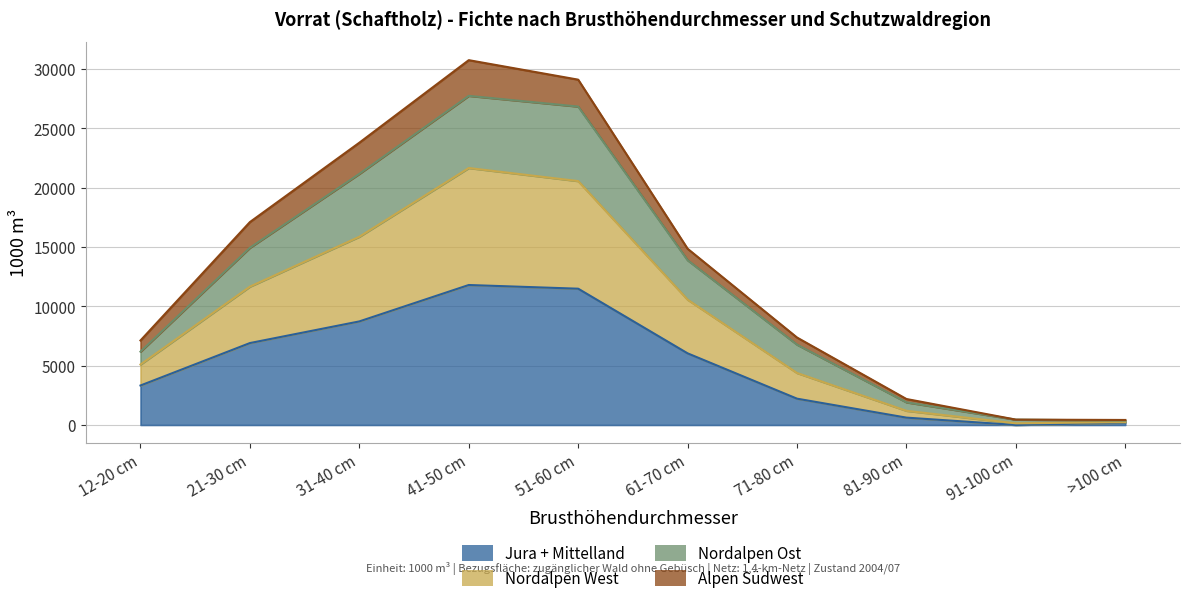

What is the label of the 10th point from the left?

>100 cm